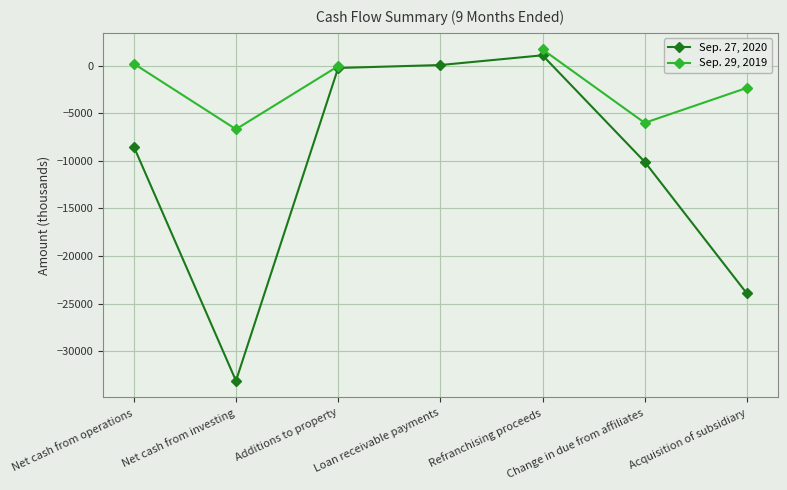

What are all the series names shown in the legend?

Sep. 27, 2020, Sep. 29, 2019